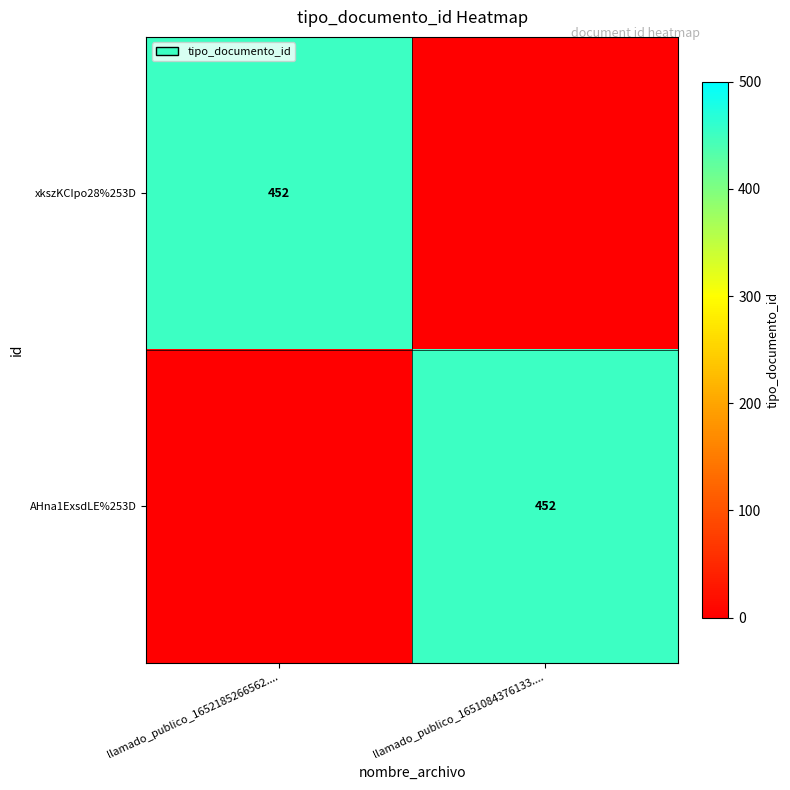

The value of xkszKCIpo28%253D at llamado_publico_1652185266562.... is 750. True or false?

False